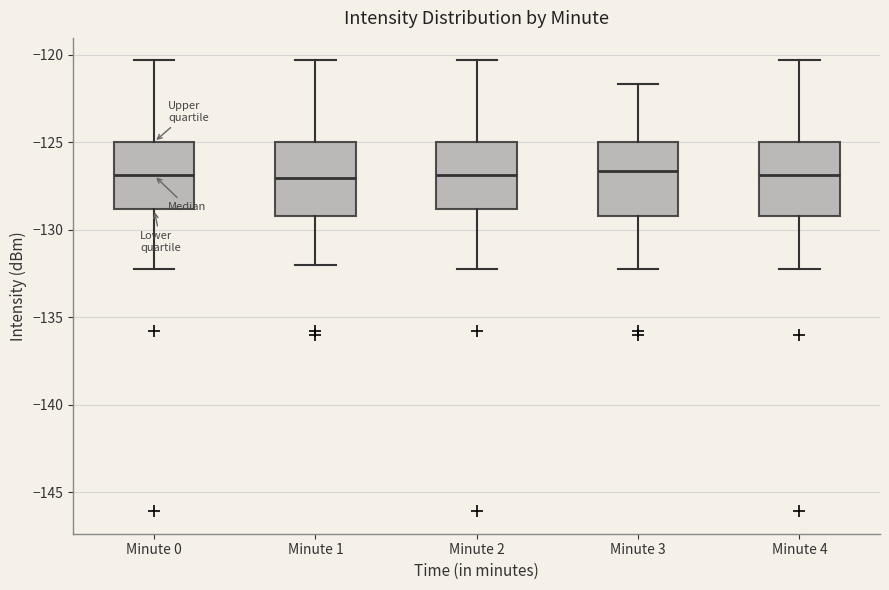

Reading left to right, read every box against the y-axis: the position of its median line, the range the box covers, and the ends of its whiskers. The values are not printed on the chart, so give them approximately, as read against the axis.

Minute 0: median -127.0, box -129.0 to -125.0, whiskers -132.0 to -120.5
Minute 1: median -127.0, box -129.0 to -125.0, whiskers -132.0 to -120.5
Minute 2: median -127.0, box -129.0 to -125.0, whiskers -132.0 to -120.5
Minute 3: median -126.5, box -129.0 to -125.0, whiskers -132.0 to -121.5
Minute 4: median -127.0, box -129.0 to -125.0, whiskers -132.0 to -120.5